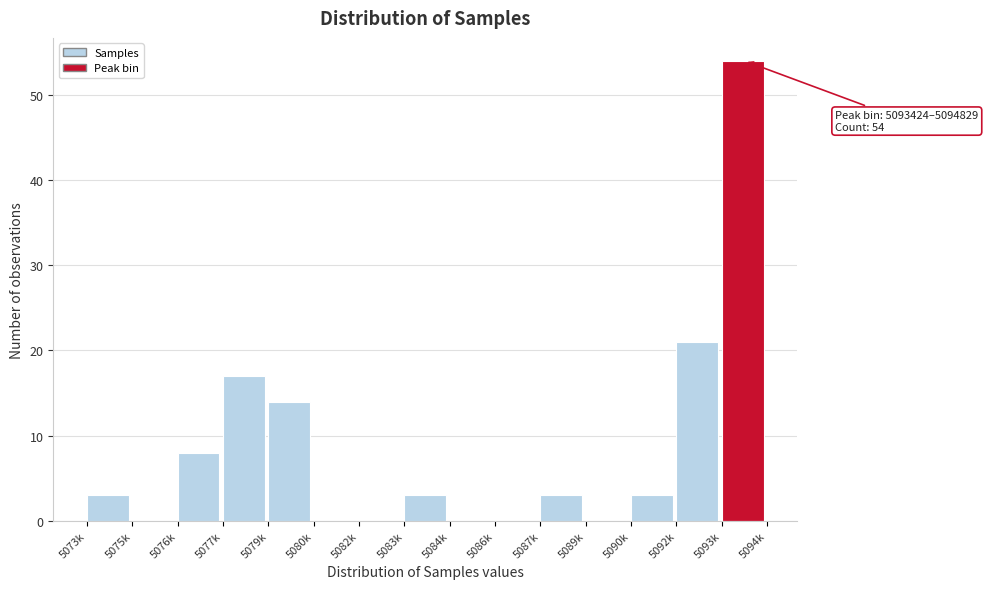

Reading left to right, what are all the values shown in this chart?

5073k=3	5075k=0	5076k=8	5077k=17	5079k=14	5080k=0	5082k=0	5083k=3	5084k=0	5086k=0	5087k=3	5089k=0	5090k=3	5092k=21	5093k=54